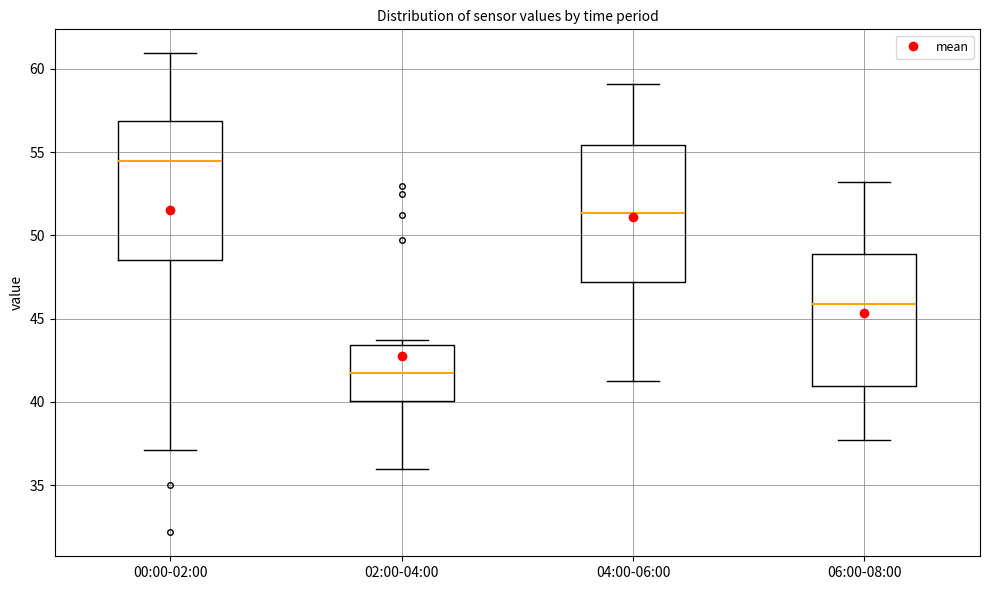

Reading left to right, transcribe this box plot: for each box, give where its median line is, the range the box spans, and where its two whiskers end, as read against the y-axis. The values are not printed on the chart, so give them approximately, as read against the axis.

00:00-02:00: median 54.5, box 48.5 to 57.0, whiskers 37.0 to 61.0
02:00-04:00: median 41.5, box 40.0 to 43.5, whiskers 36.0 to 43.5 (just above the box's upper edge)
04:00-06:00: median 51.5, box 47.0 to 55.5, whiskers 41.0 to 59.0
06:00-08:00: median 46.0, box 41.0 to 49.0, whiskers 37.5 to 53.0